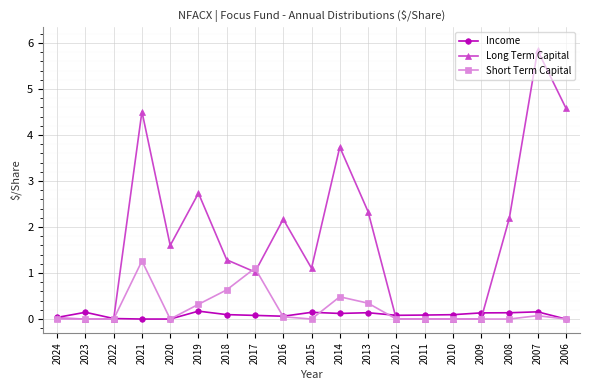

Which label corresponds to the largest value in the chart?

2007